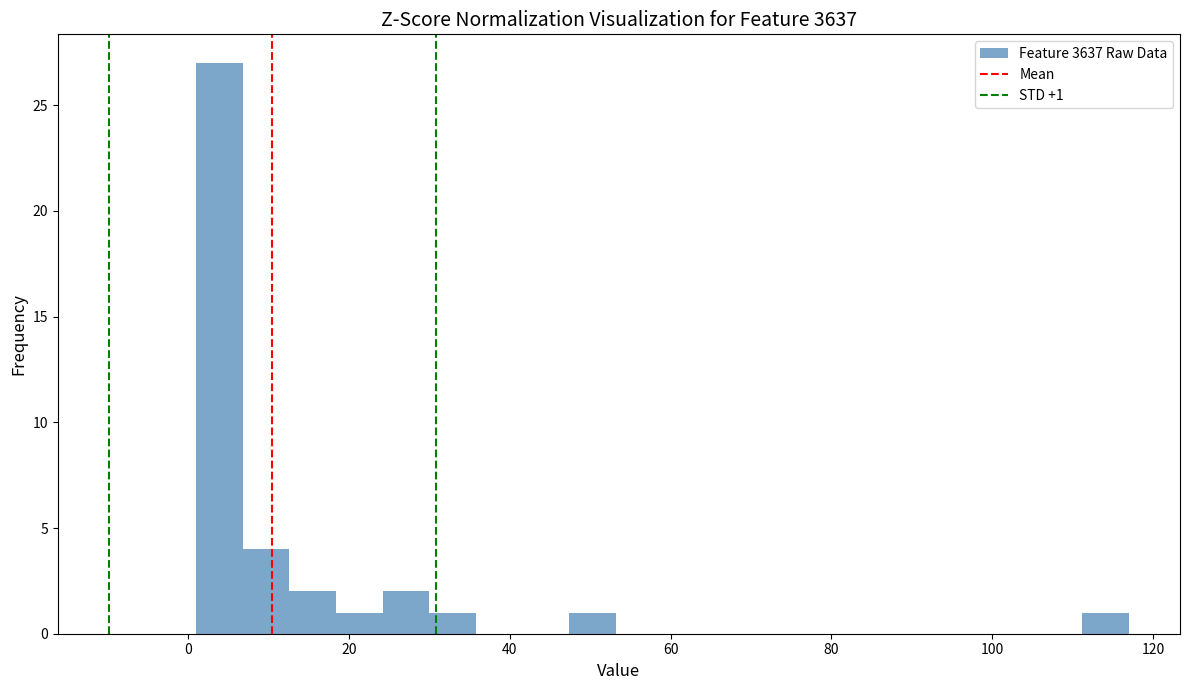

Around what value on the x-axis is the tallest bar? Give the approximate position of its centre, as read against the axis.

4